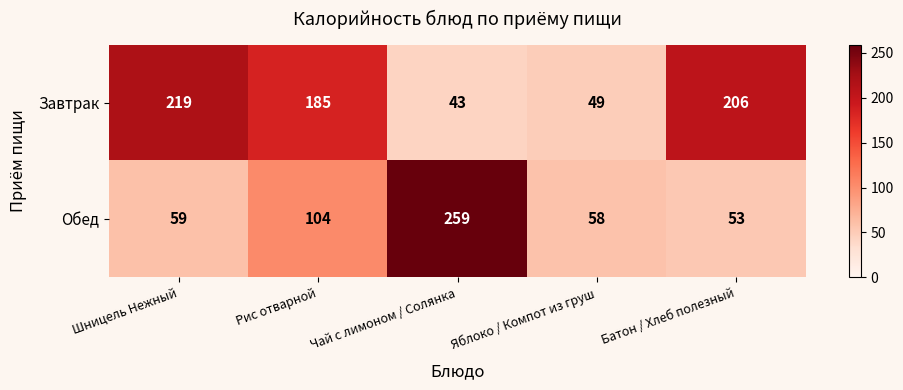

The value of Завтрак at Чай с лимоном / Солянка is 24. True or false?

False